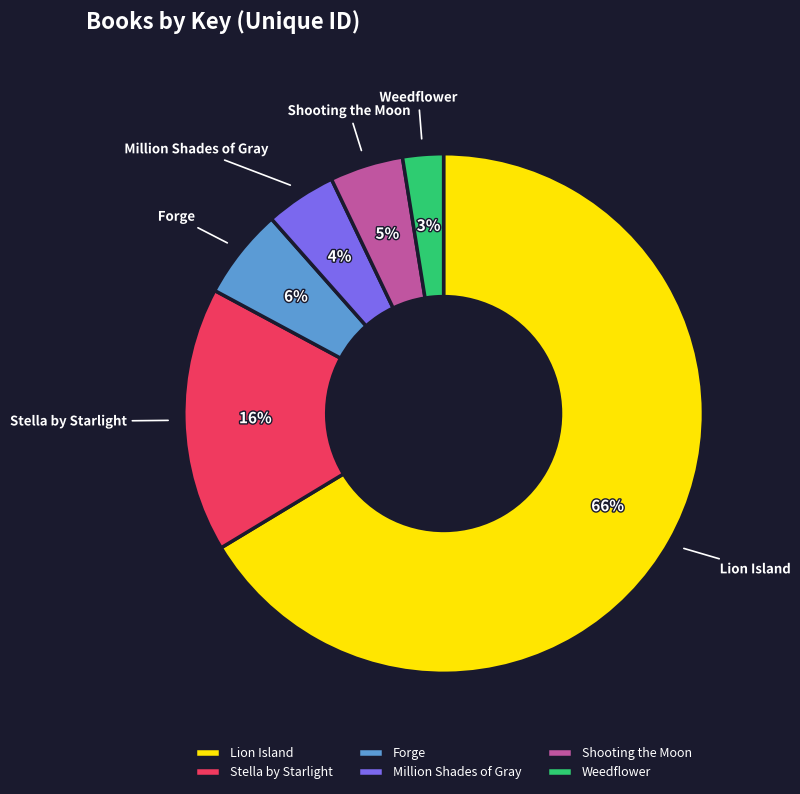

Is it true that Weedflower is 8% of the pie?

False